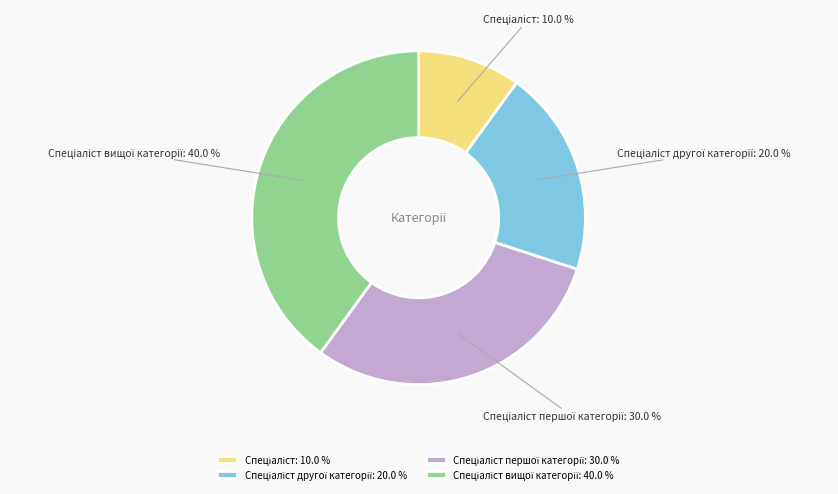

Is there any slice that represents more than half of the pie?

No